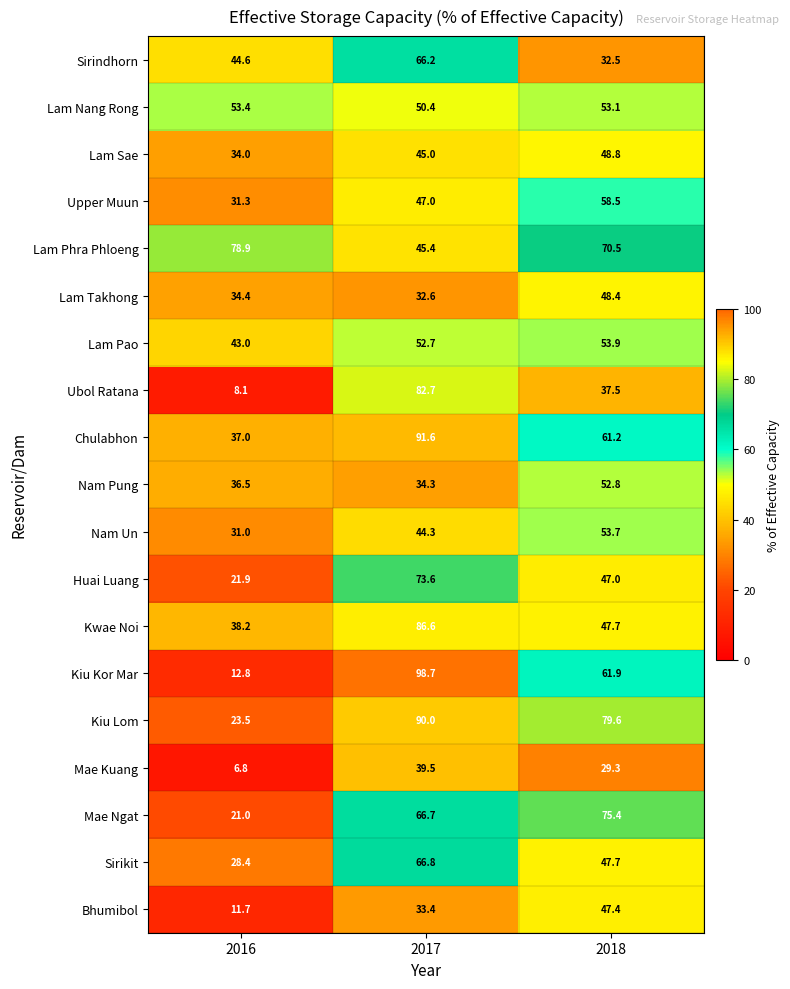

Between 2016 and 2017, which series saw the biggest shift?

Kiu Kor Mar